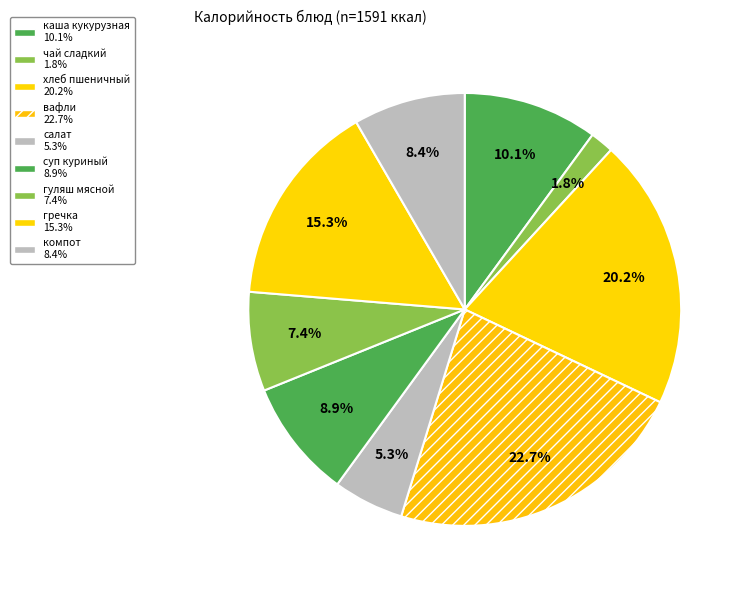

How many slices are in this pie chart?

9